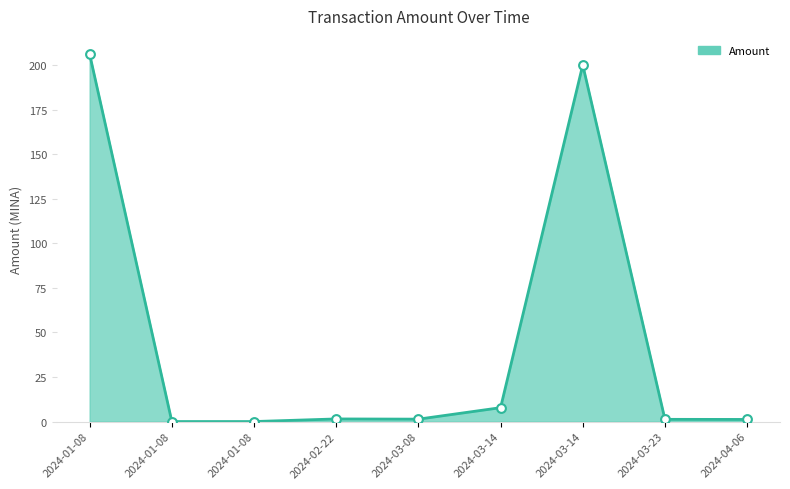

What is the change in value from 2024-01-08 to 2024-03-23?

-204.8